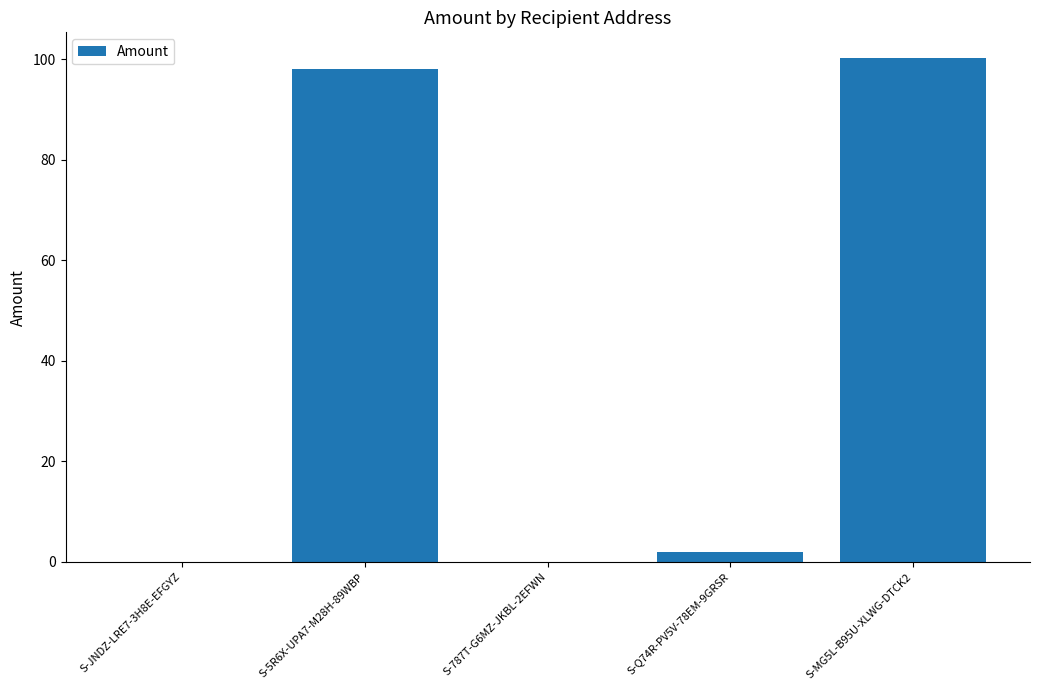

Reading left to right, transcribe all the data shown in this chart.

S-JNDZ-LRE7-3H8E-EFGYZ=0.0	S-5R6X-UPA7-M28H-89WBP=98.0	S-787T-G6MZ-JKBL-2EFWN=0.0	S-Q74R-PV5V-78EM-9GRSR=2.0	S-MG5L-B95U-XLWG-DTCK2=100.3